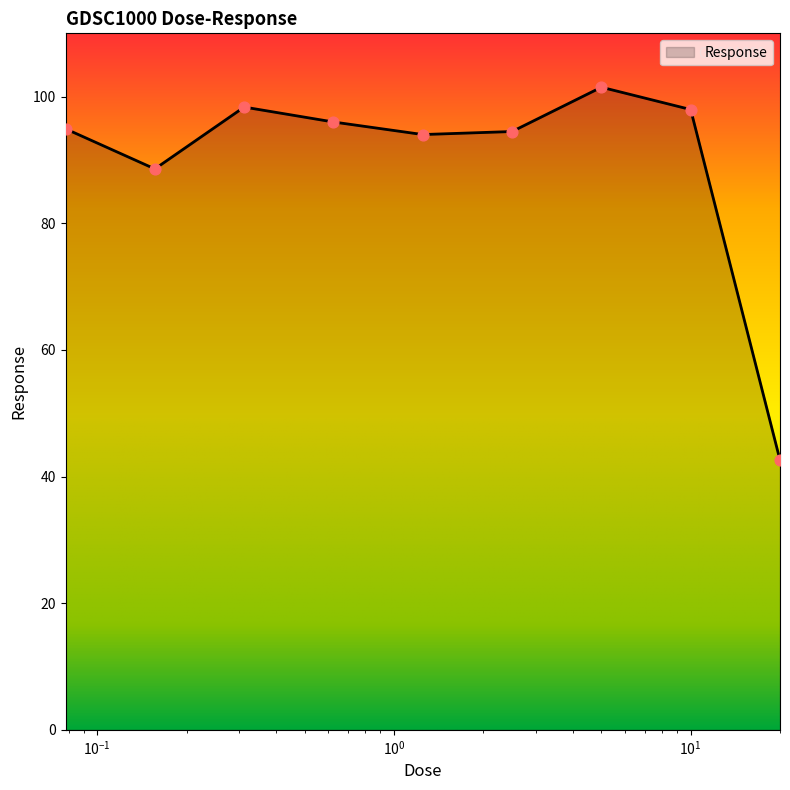

What is the smallest value displayed?

42.6